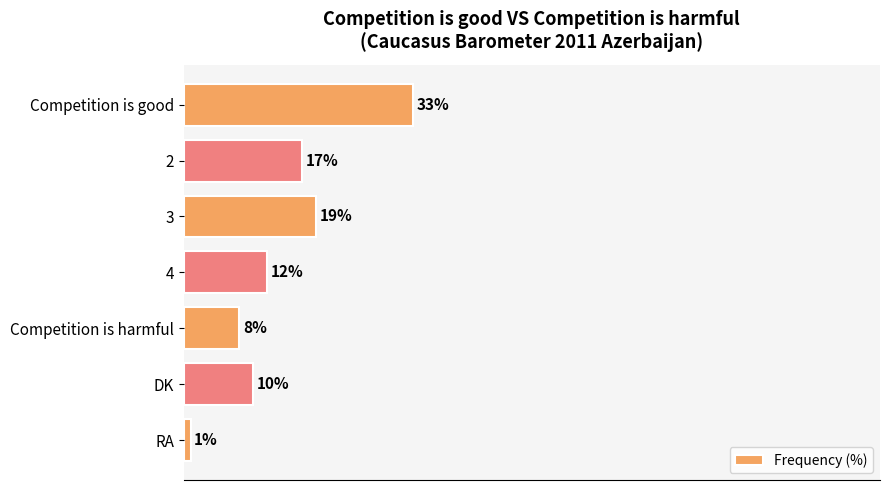

Which has a higher value, DK or RA?

DK